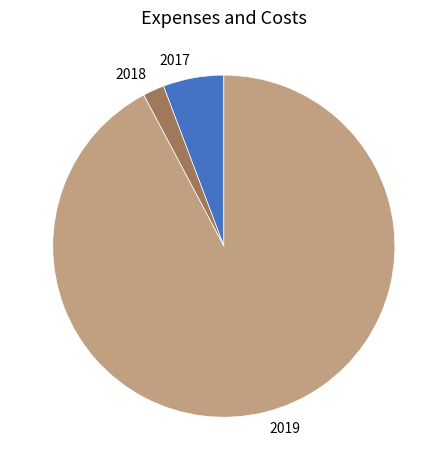

Which category has the biggest portion of the pie?

2019